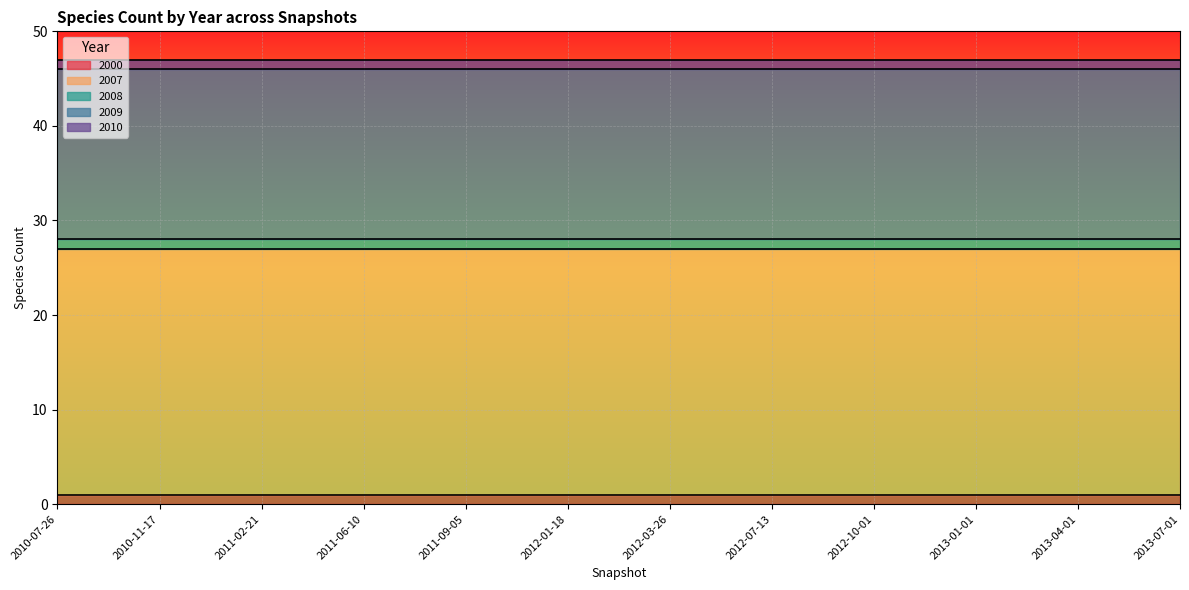

What is the value of the 2009 point at the 5th from the left?

18